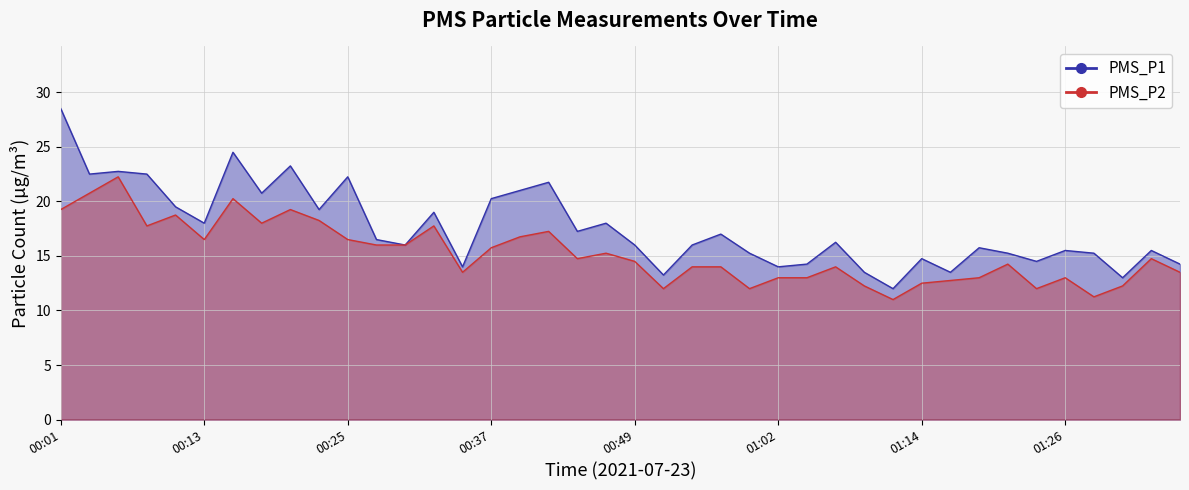

The PMS_P2 series shows 8.7 at 00:49. True or false?

False